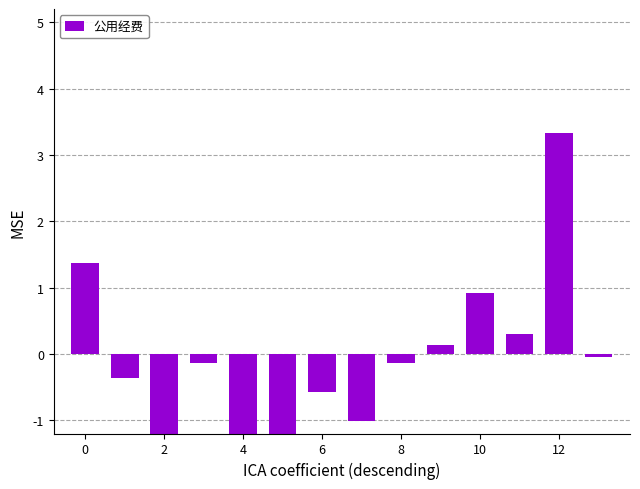

At which category does the chart reach its peak across all series?

12